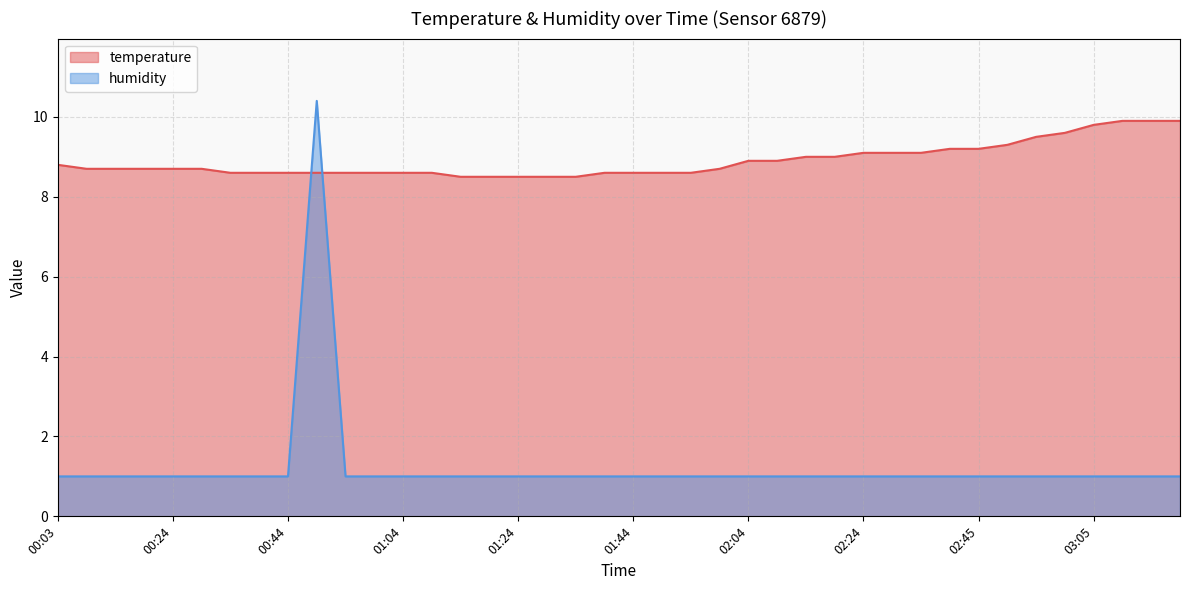

Does the chart display data point markers on the line(s)?

No